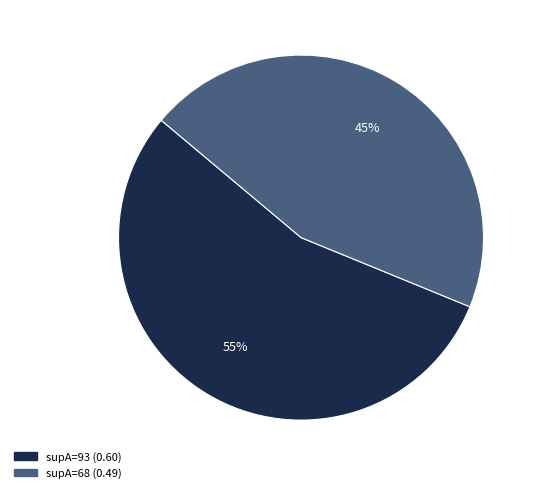

What is the largest slice in the pie chart?

supA=93 (0.60)